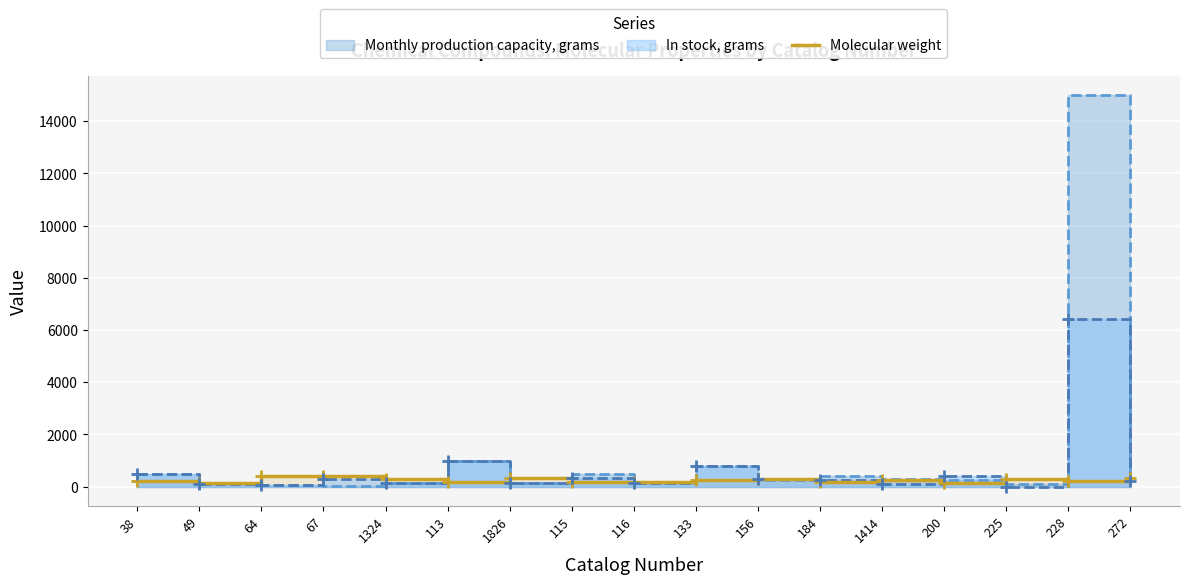

List the labels in order of value, largest first.

64, 67, 272, 1826, 1324, 225, 156, 133, 1414, 38, 228, 115, 116, 184, 113, 200, 49